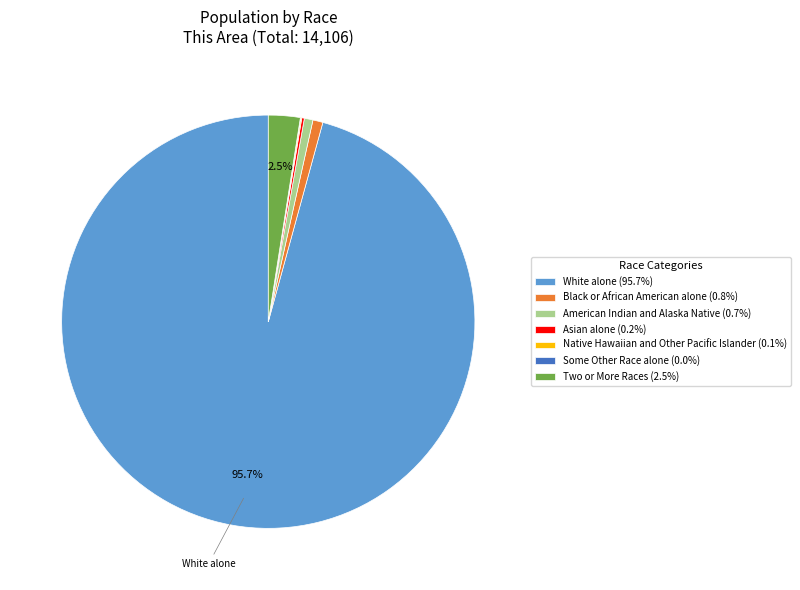

Is there a majority slice in this chart?

Yes